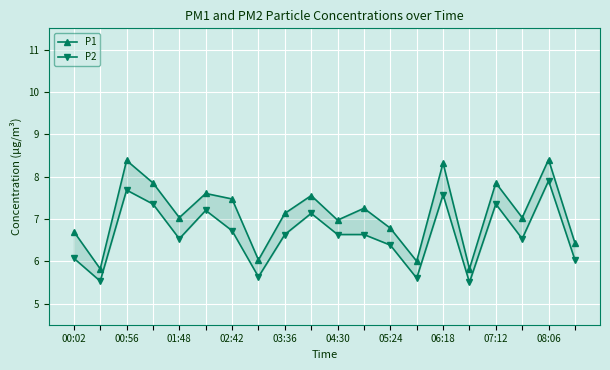

List the series in order of their peak value, lowest first.

P2, P1